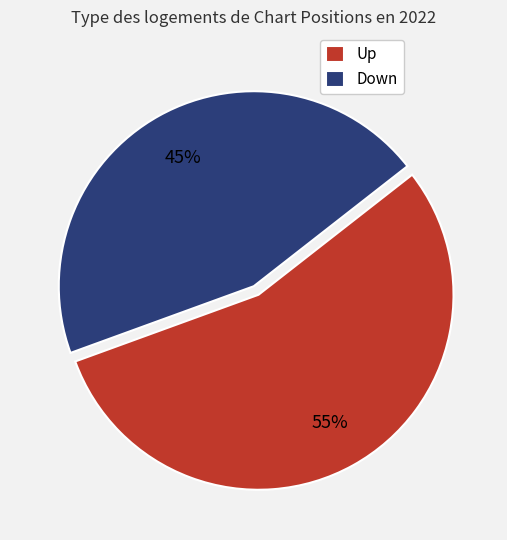

Count the number of slices in the pie.

2